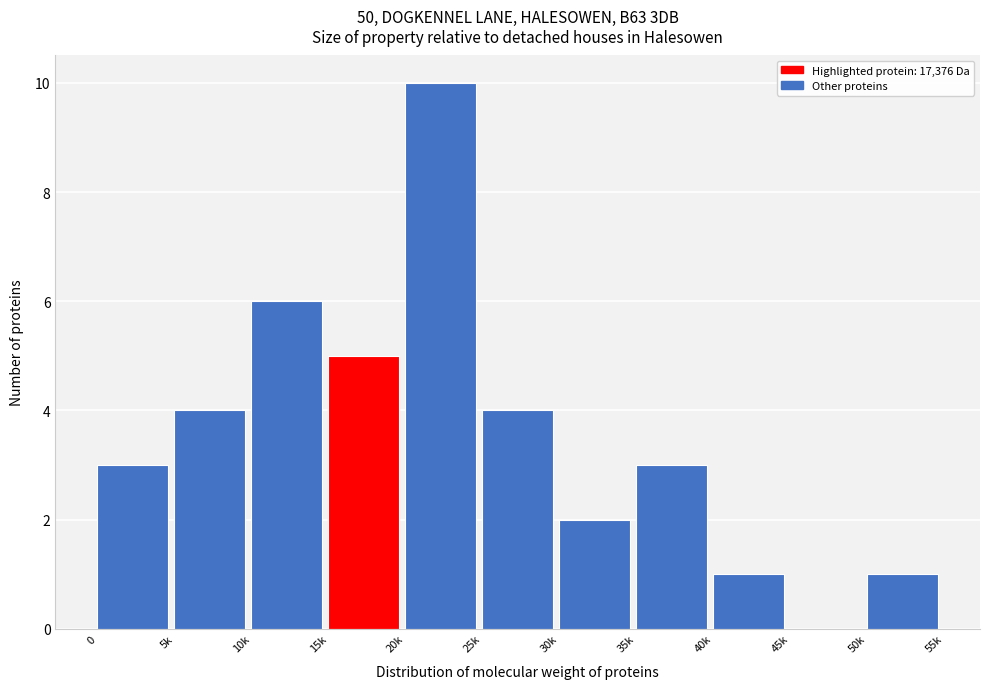

Reading right to left, transcribe all the data shown in this chart.

50k=1	45k=0	40k=1	35k=3	30k=2	25k=4	20k=10	15k=5	10k=6	5k=4	0=3